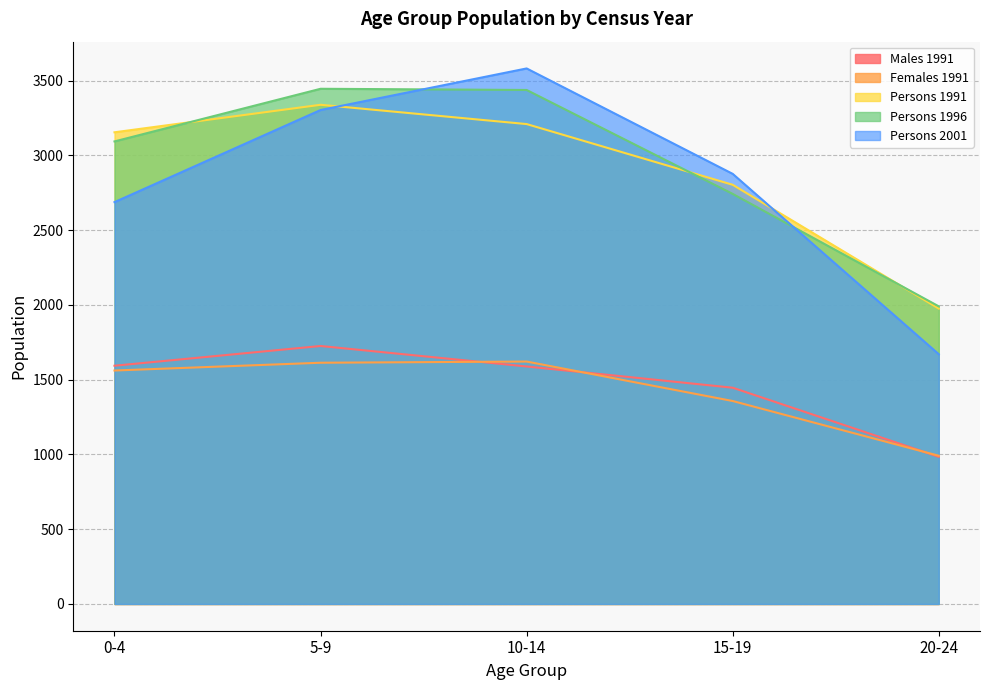

Which series has the largest total across all categories?

Persons 1996